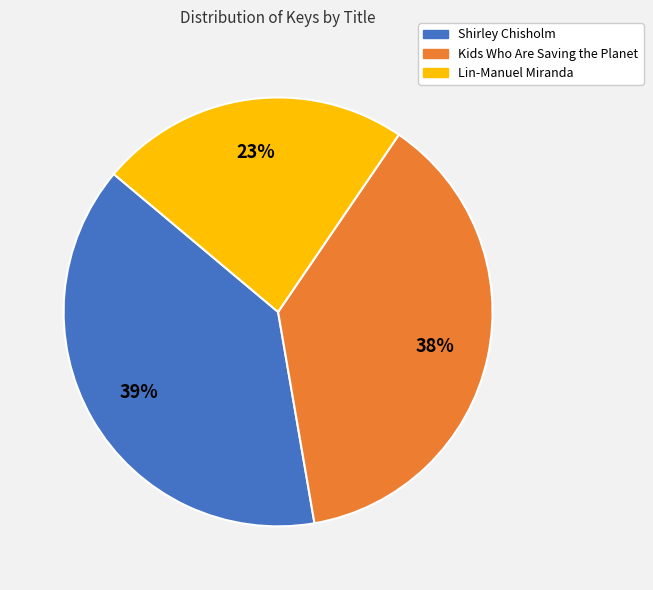

Is it true that Lin-Manuel Miranda is 33% of the pie?

False